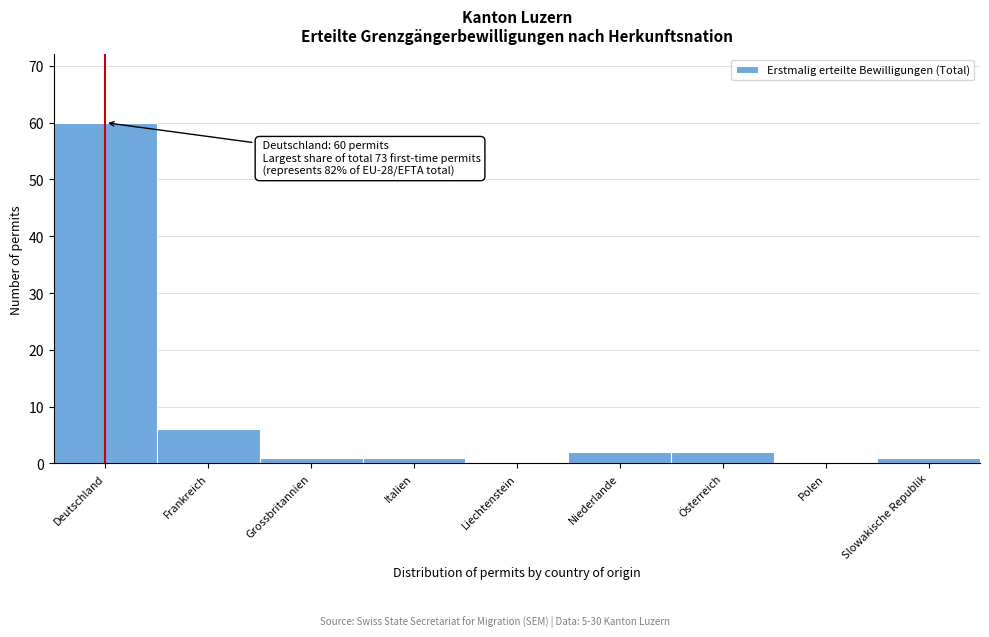

Reading right to left, extract all data points from this chart.

Slowakische Republik=1	Polen=0	Österreich=2	Niederlande=2	Liechtenstein=0	Italien=1	Grossbritannien=1	Frankreich=6	Deutschland=60